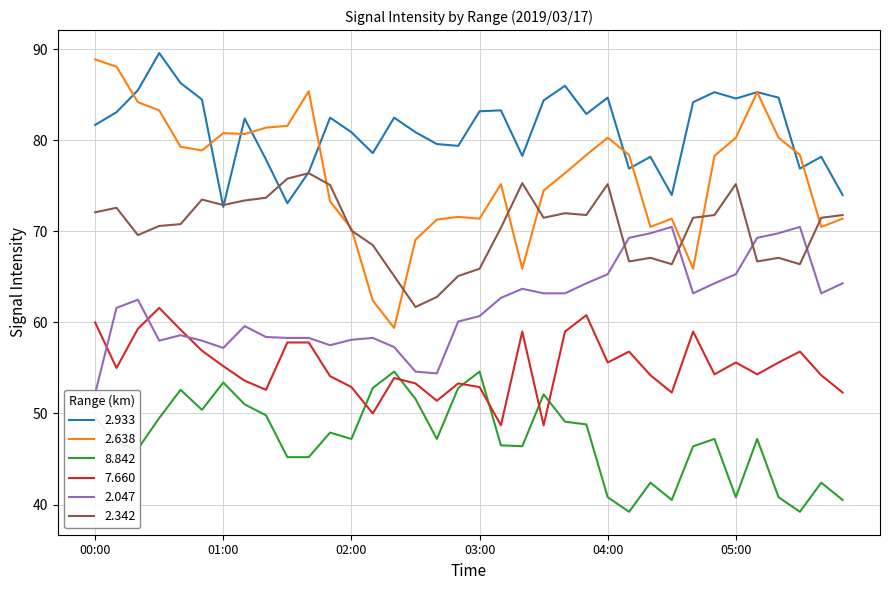

What is the label of the 31st point from the right?

00:50